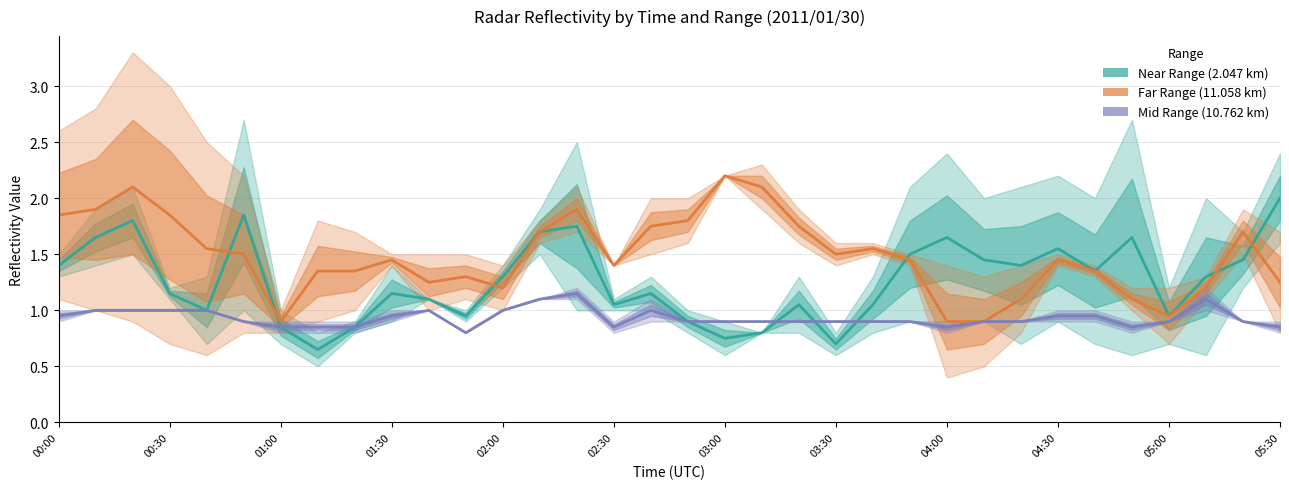

Which category has the highest value in the Mid Range series?

14